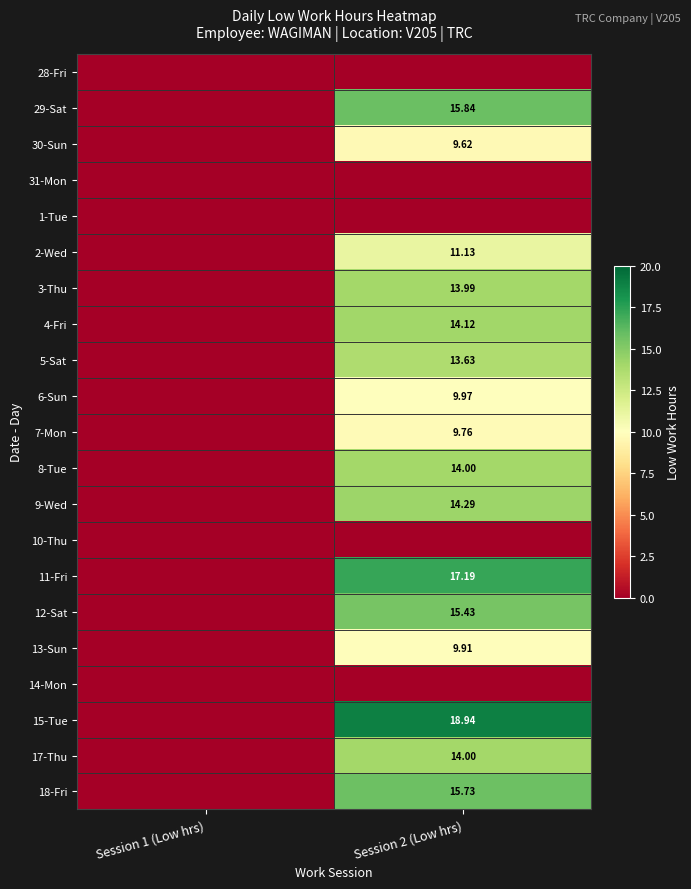

Is the value of 15-Tue at Session 2 (Low hrs) greater than the value of 29-Sat at Session 2 (Low hrs)?

Yes